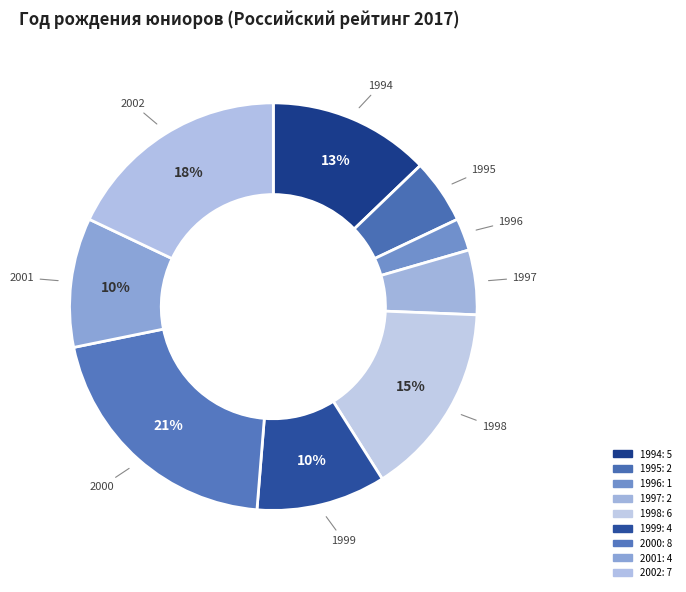

What percentage is NOT represented by 1999?

89.7%